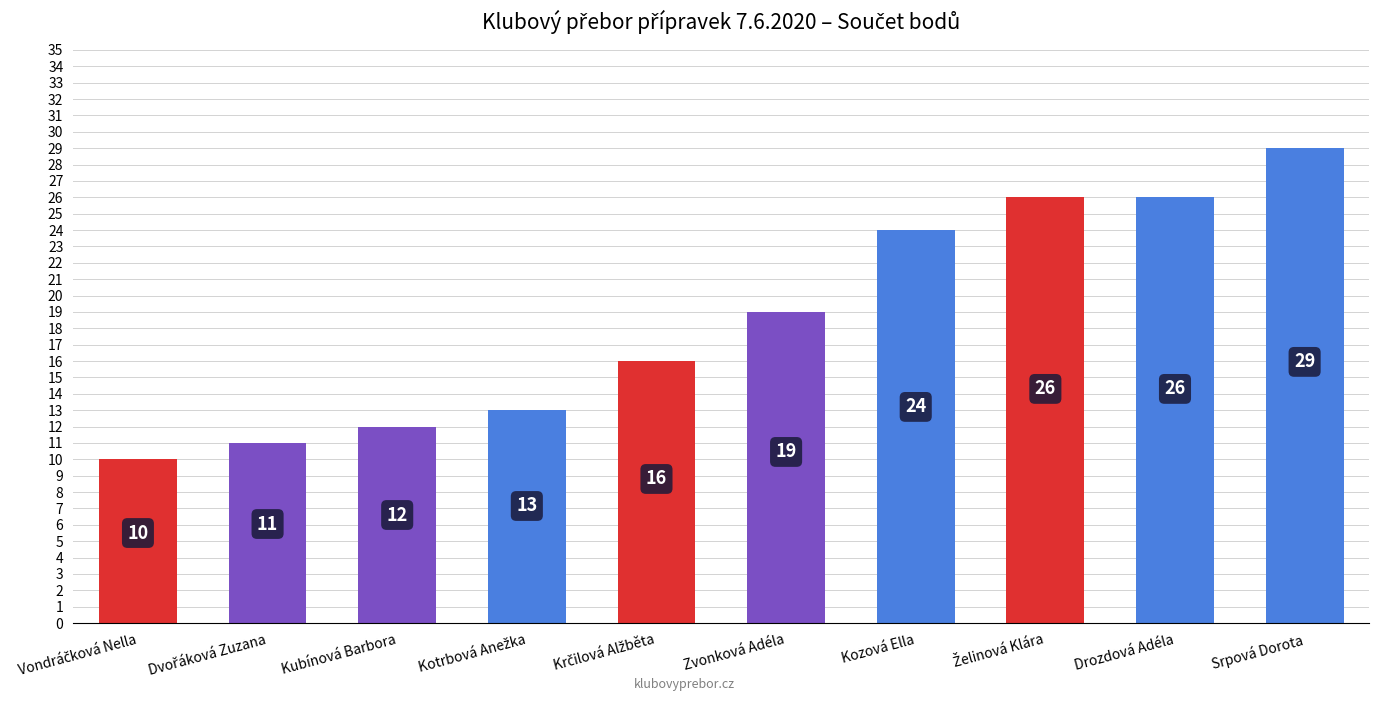

What is the difference between the maximum and minimum values?

19